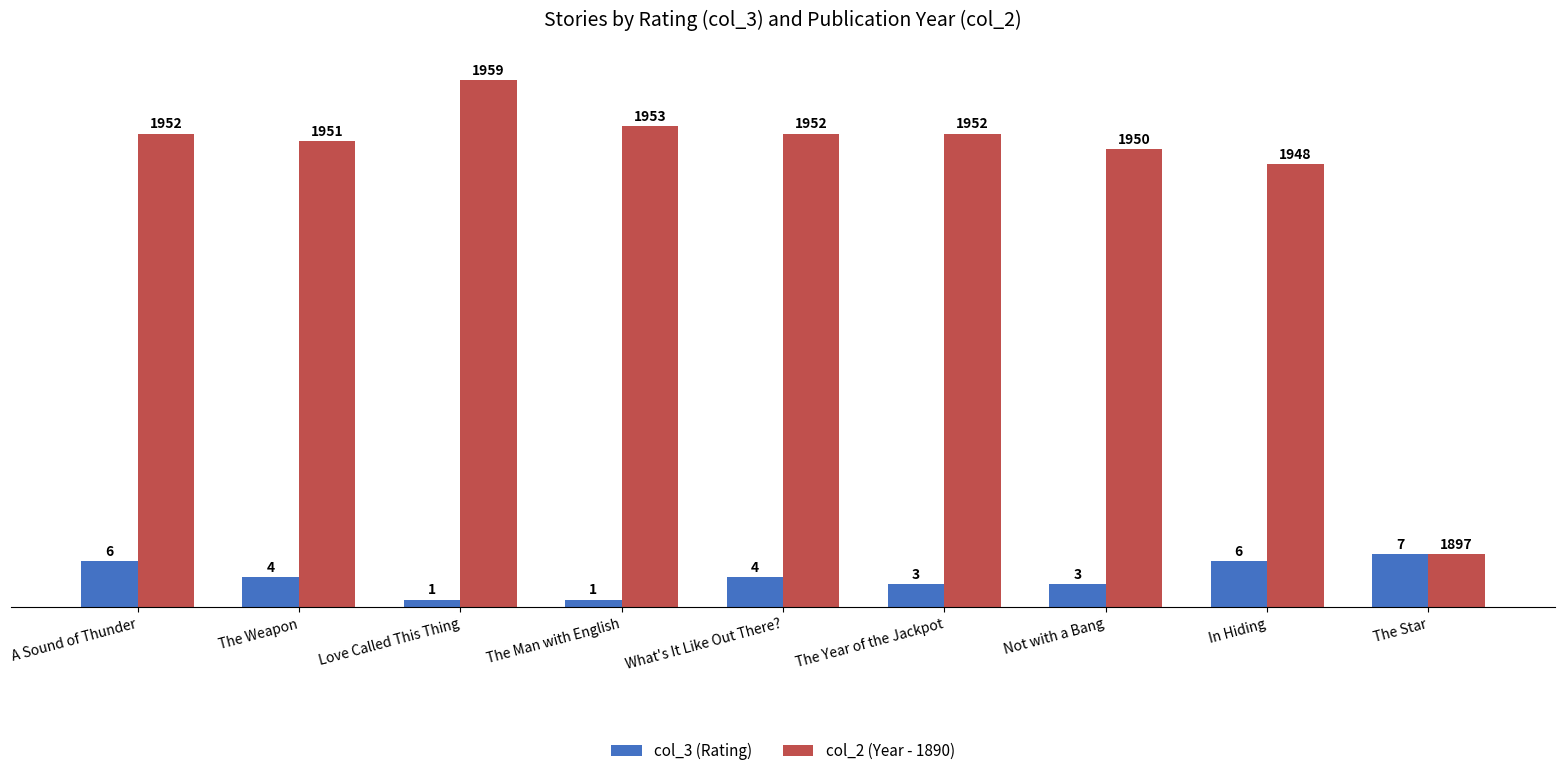

List the series in order of their peak value, highest first.

col_2 (Year - 1890), col_3 (Rating)